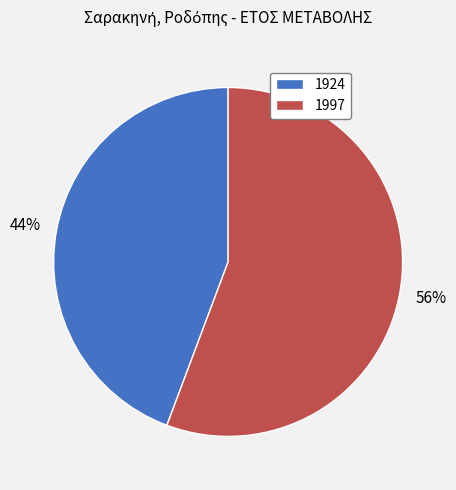

To the nearest percent, what portion does 1924 represent?

44%